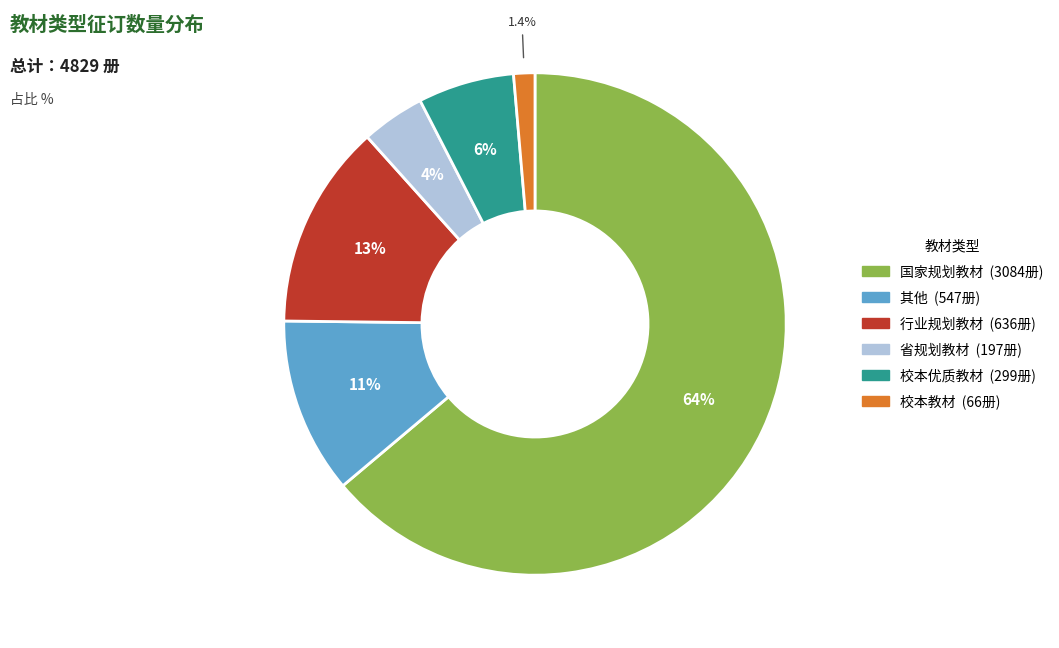

To the nearest percent, what portion does 行业规划教材 represent?

13%